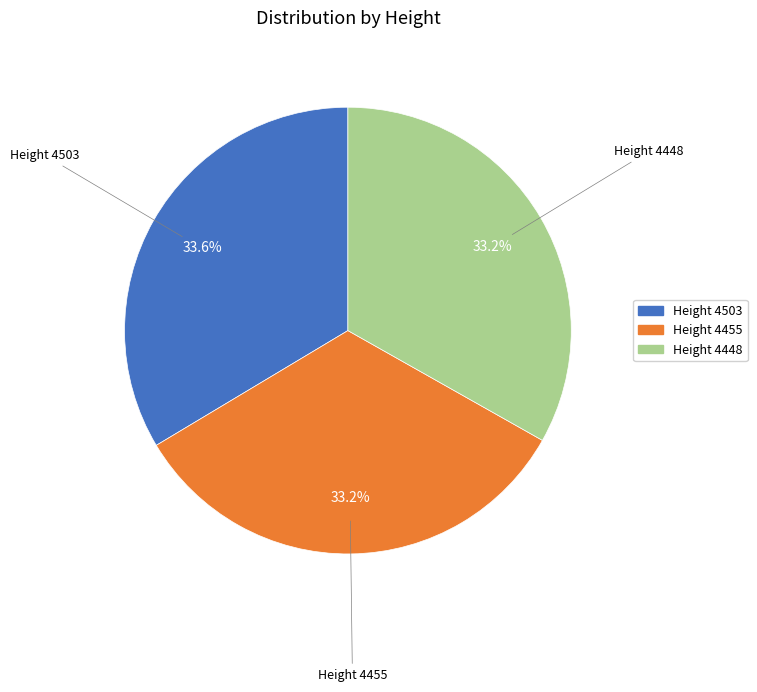

Does any single category account for the majority?

No